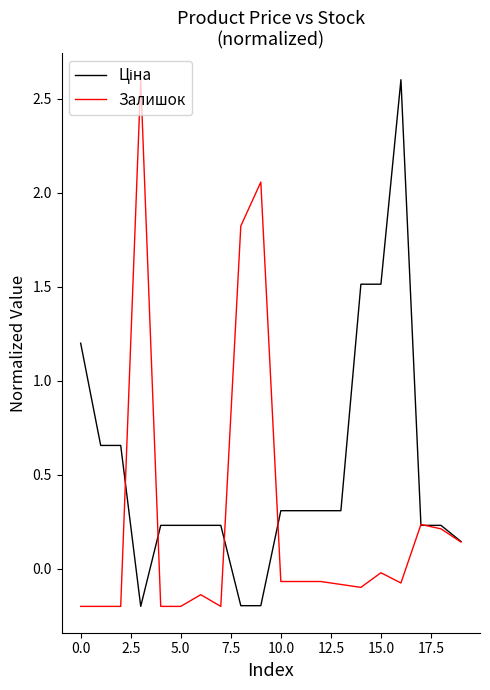

How many lines are shown in the chart?

2